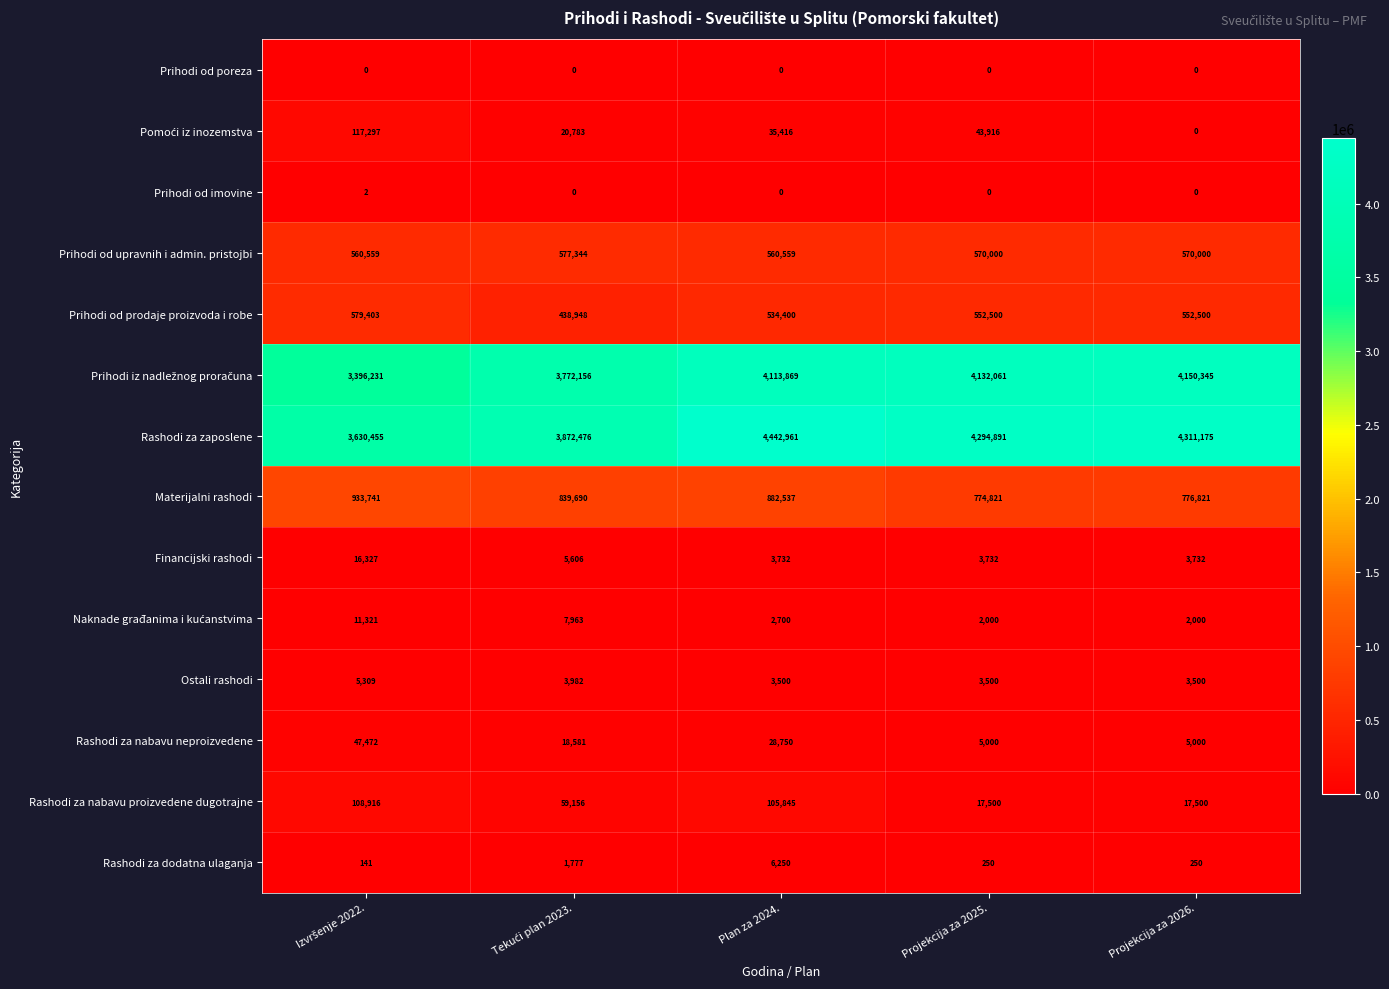

Is it true that Ostali rashodi equals 3500 at Projekcija za 2026.?

True